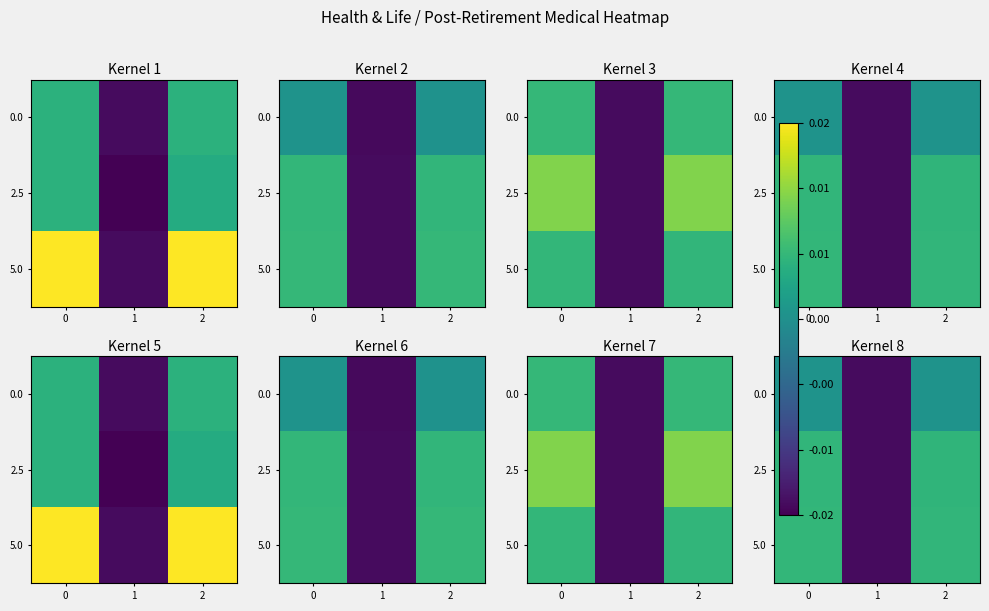

How many positive values does the 2.5 series have?

2